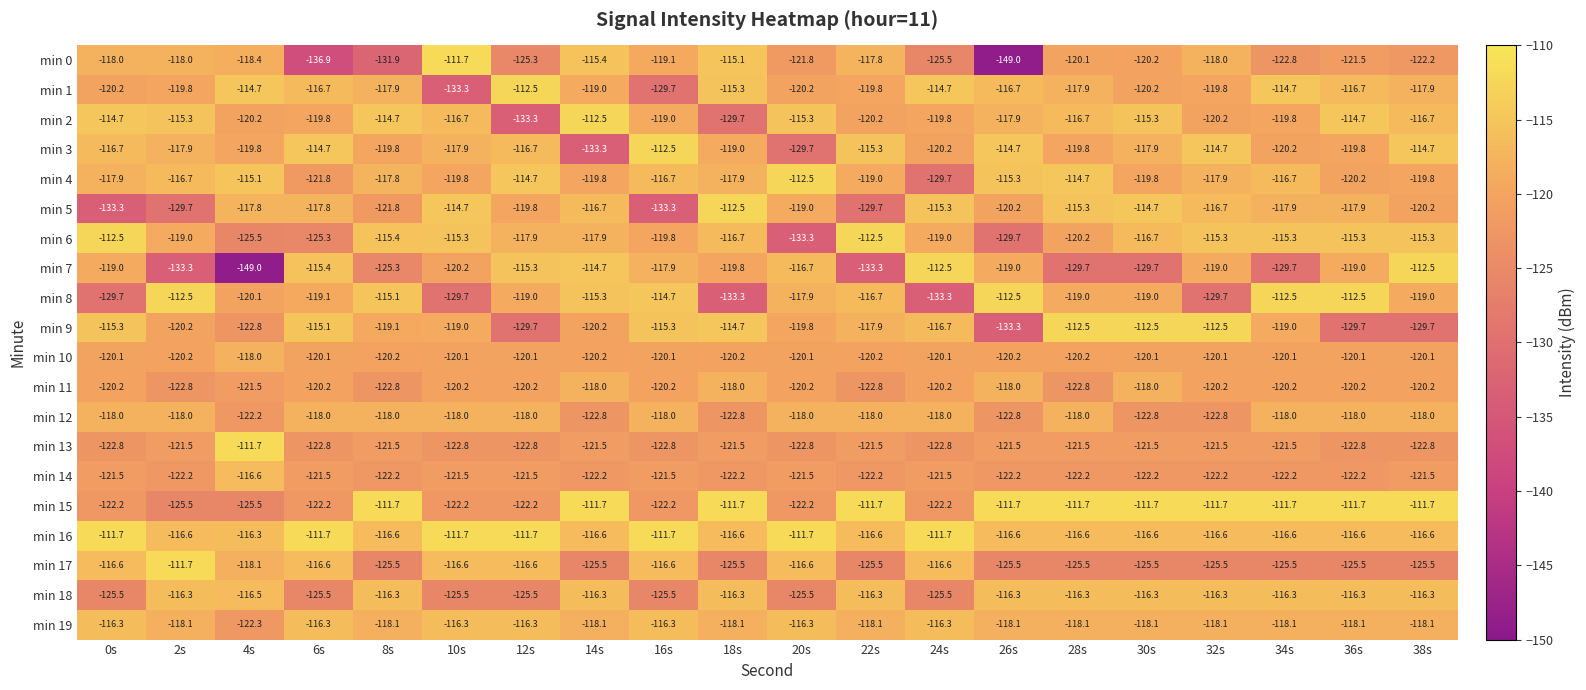

Which series changed the most between 4s and 34s?

min 7